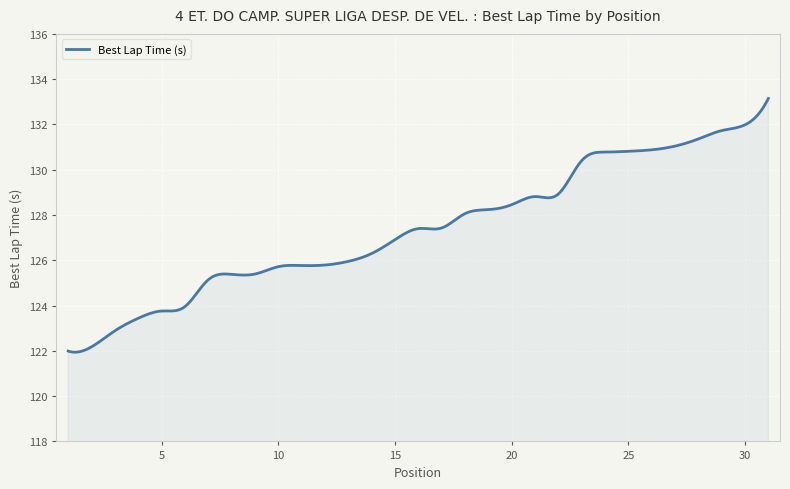

What is the minimum value shown in the chart?

121.9